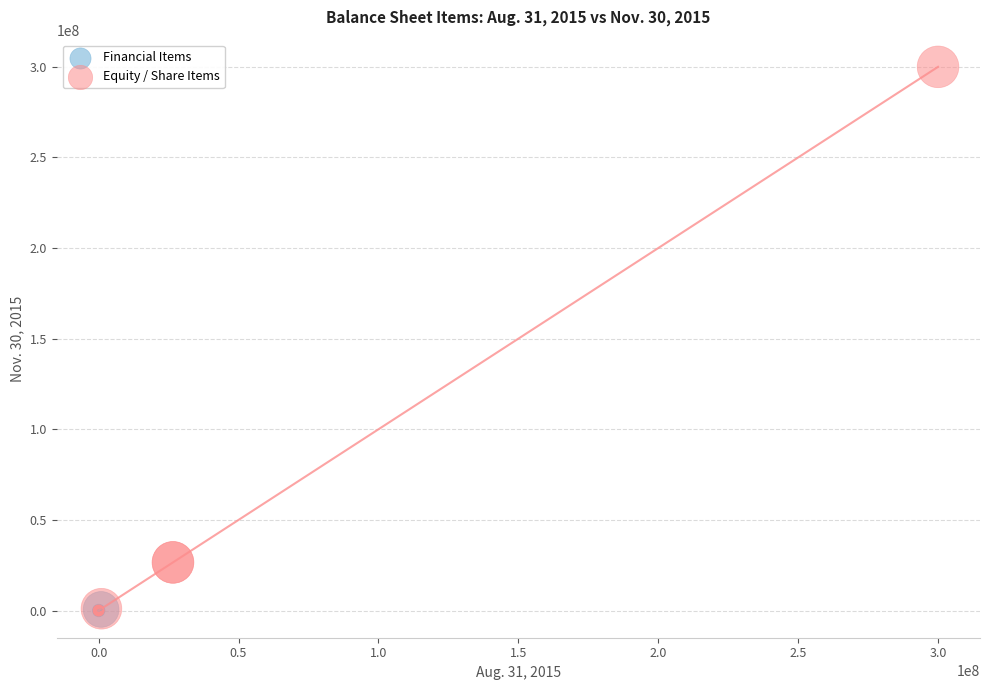

Which series reaches the maximum Y coordinate?

Equity / Share Items